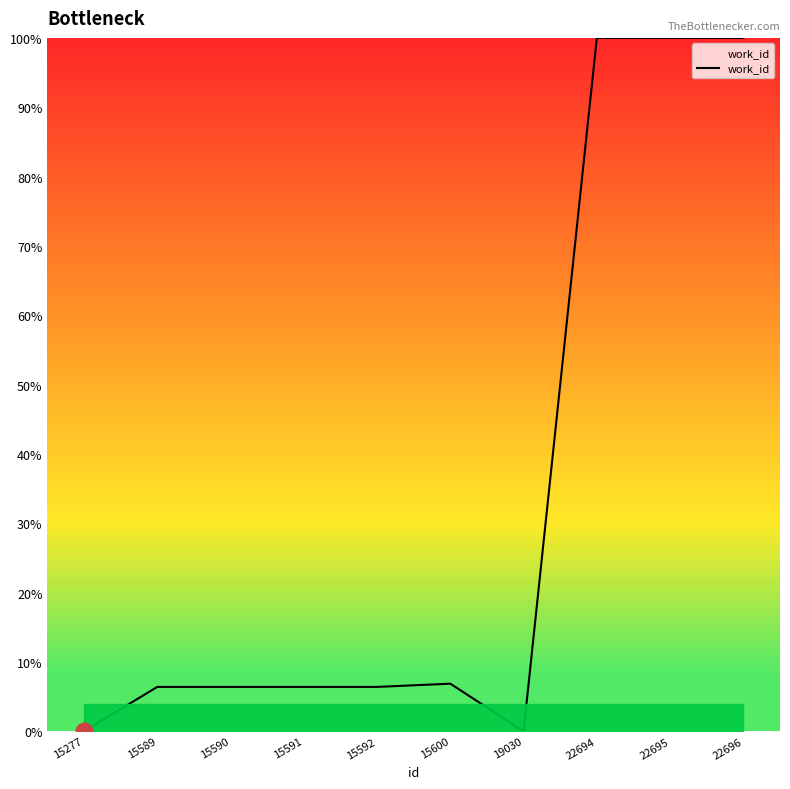

Is it true that the value at 22696 is 100.0?

True